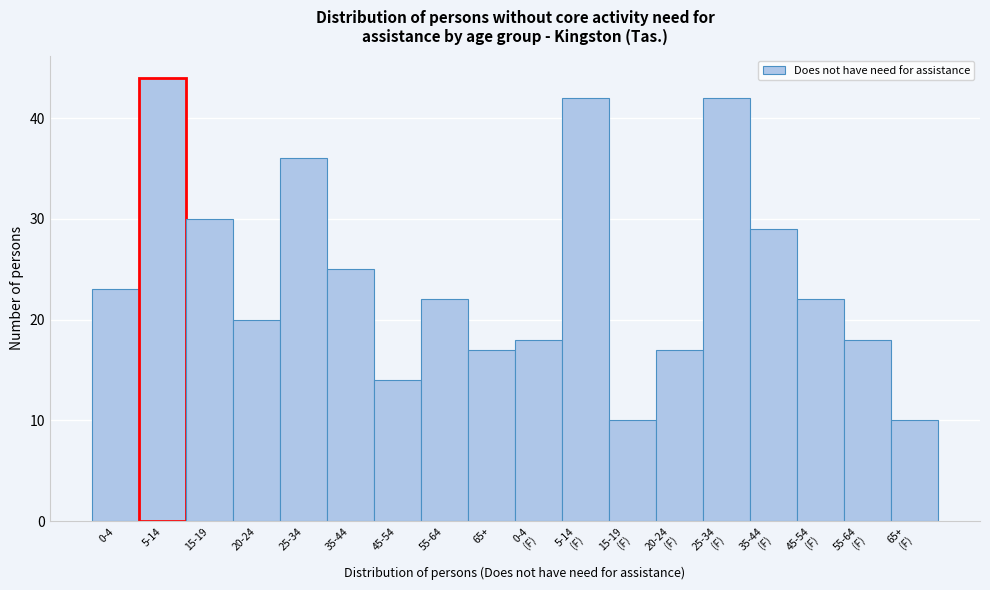

Reading left to right, transcribe all the data shown in this chart.

23	44	30	20	36	25	14	22	17	18	42	10	17	42	29	22	18	10